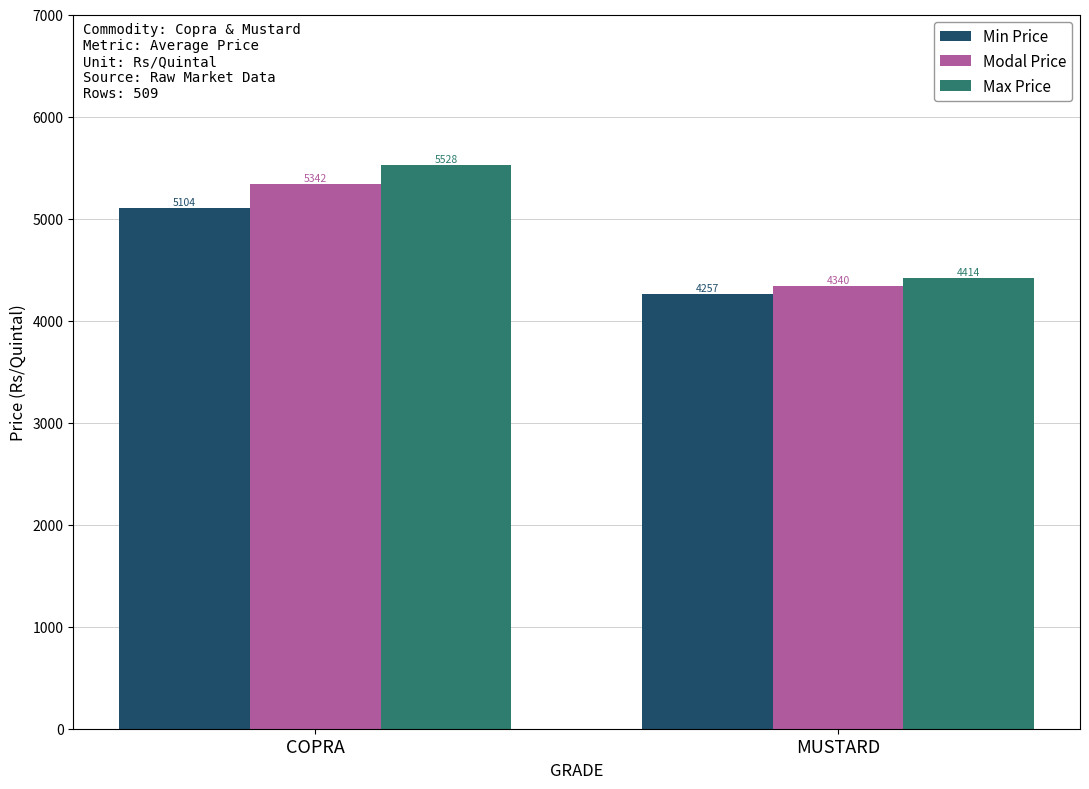

Which series has the largest total across all categories?

Max Price